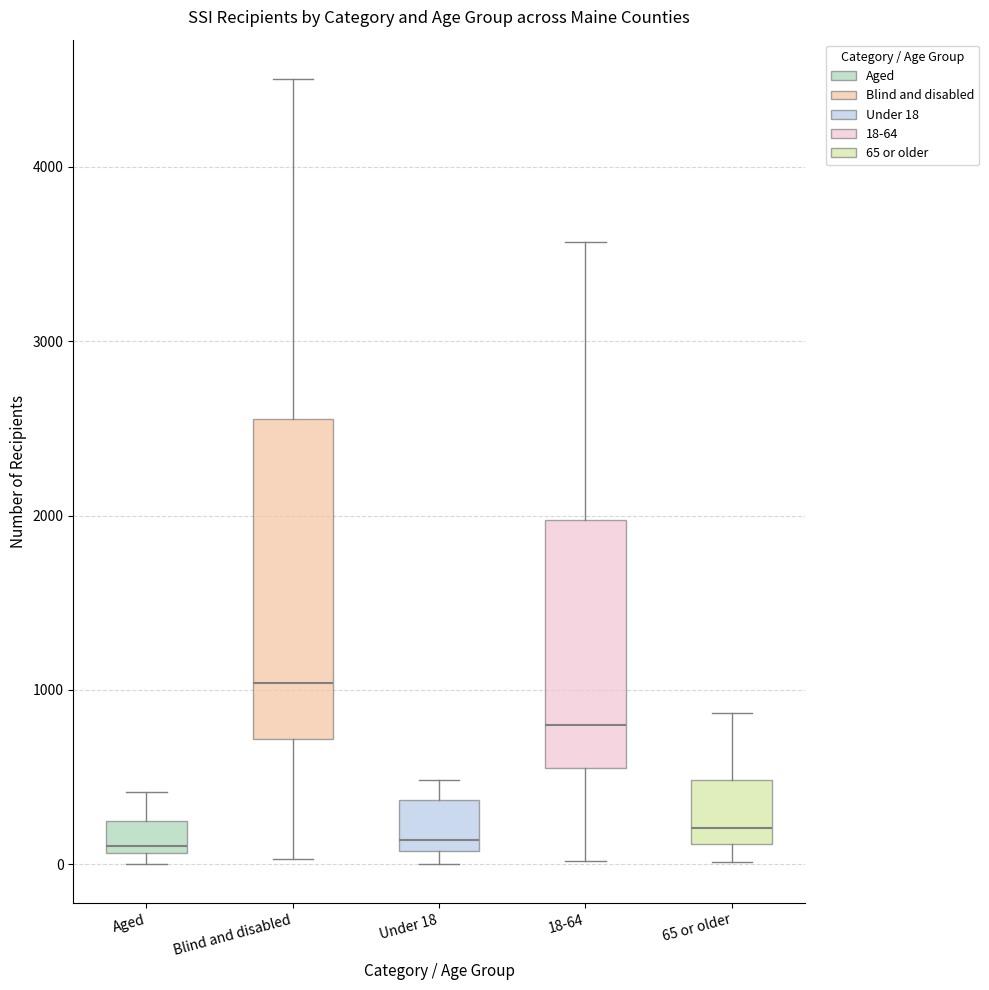

Which box is the tallest, from its lower edge to its upper edge?

Blind and disabled